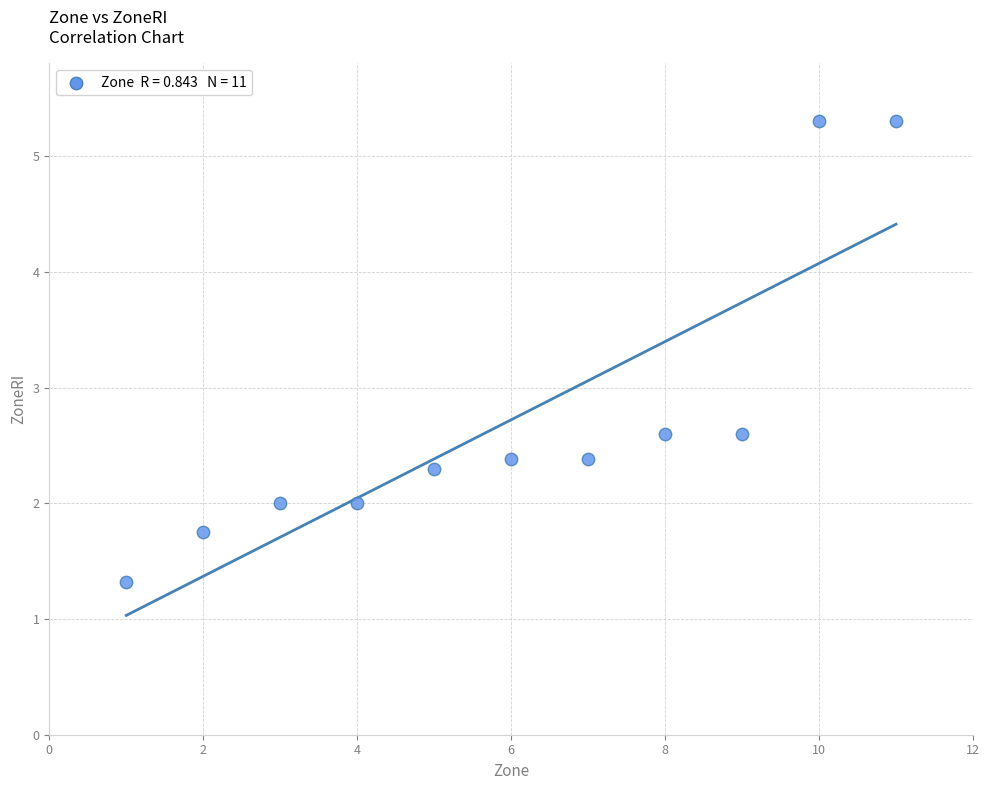

What is the average Y value?

2.7